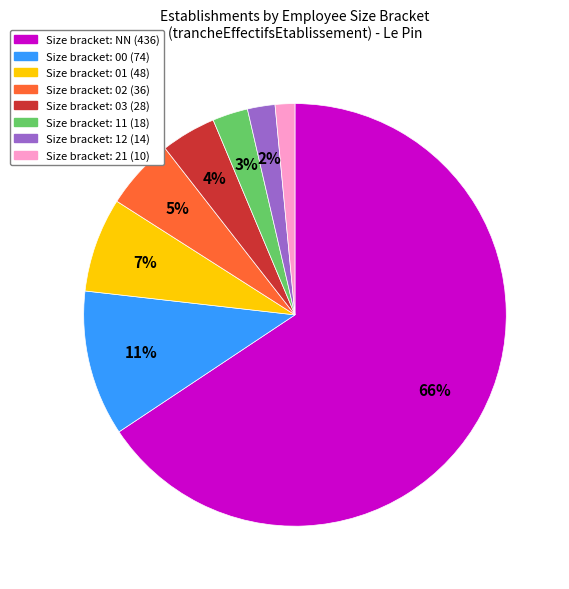

Does any single category account for the majority?

Yes